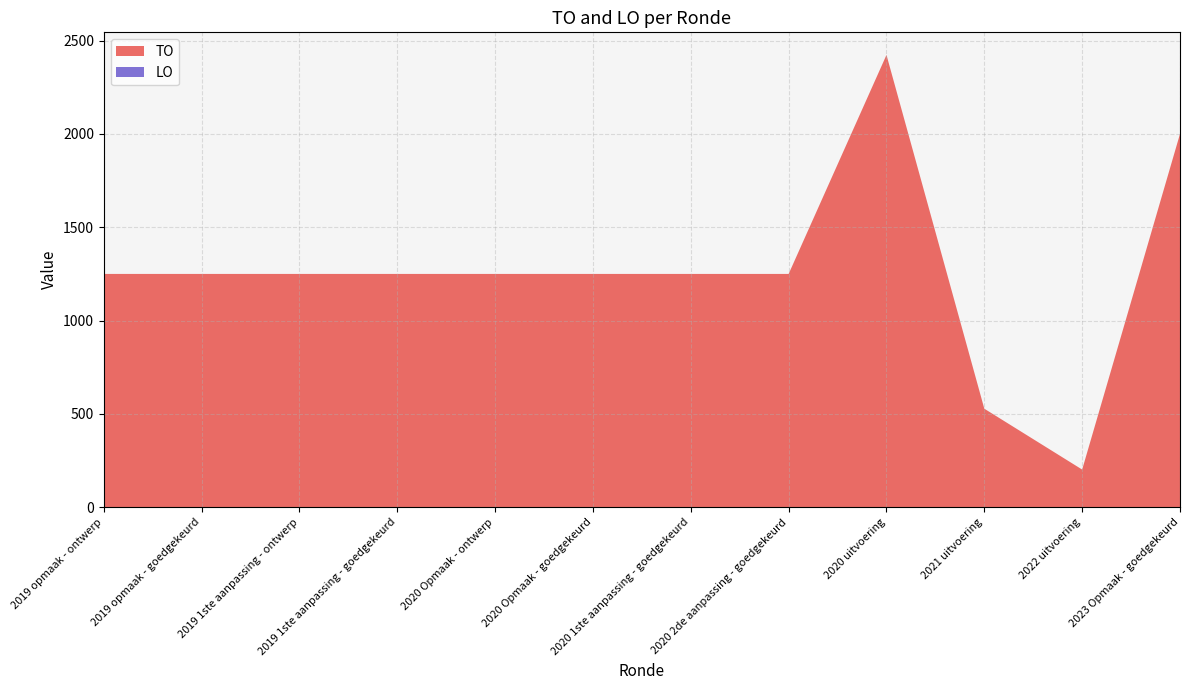

Reading left to right, what are all the values shown in this chart?

TO: 2019 opmaak - ontwerp=1250	2019 opmaak - goedgekeurd=1250	2019 1ste aanpassing - ontwerp=1250	2019 1ste aanpassing - goedgekeurd=1250	2020 Opmaak - ontwerp=1250	2020 Opmaak - goedgekeurd=1250	2020 1ste aanpassing - goedgekeurd=1250	2020 2de aanpassing - goedgekeurd=1250	2020 uitvoering=2423	2021 uitvoering=528	2022 uitvoering=202	2023 Opmaak - goedgekeurd=2000
LO: 2019 opmaak - ontwerp=0	2019 opmaak - goedgekeurd=0	2019 1ste aanpassing - ontwerp=0	2019 1ste aanpassing - goedgekeurd=0	2020 Opmaak - ontwerp=0	2020 Opmaak - goedgekeurd=0	2020 1ste aanpassing - goedgekeurd=0	2020 2de aanpassing - goedgekeurd=0	2020 uitvoering=0	2021 uitvoering=0	2022 uitvoering=0	2023 Opmaak - goedgekeurd=0